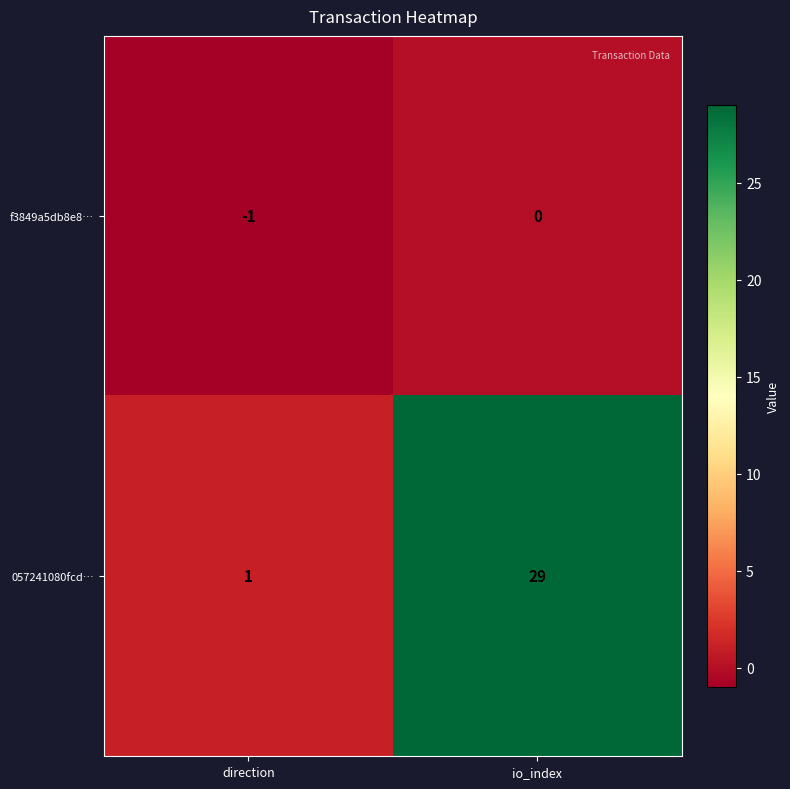

True or false: 057241080fcd… has a value of 29 at io_index.

True